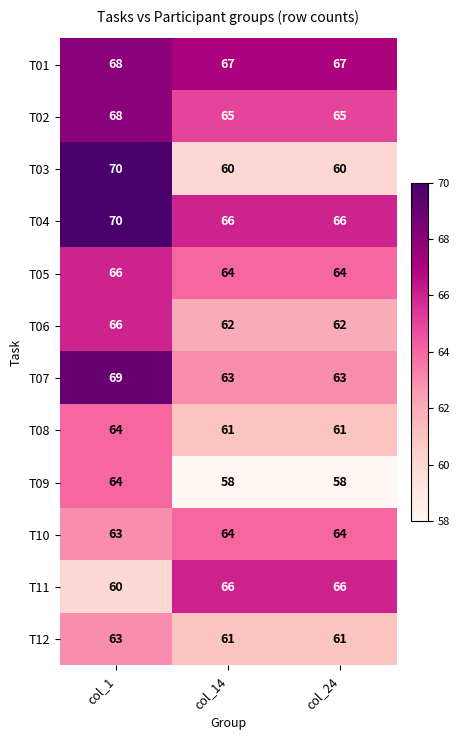

What is the highest value of the T10 series?

64